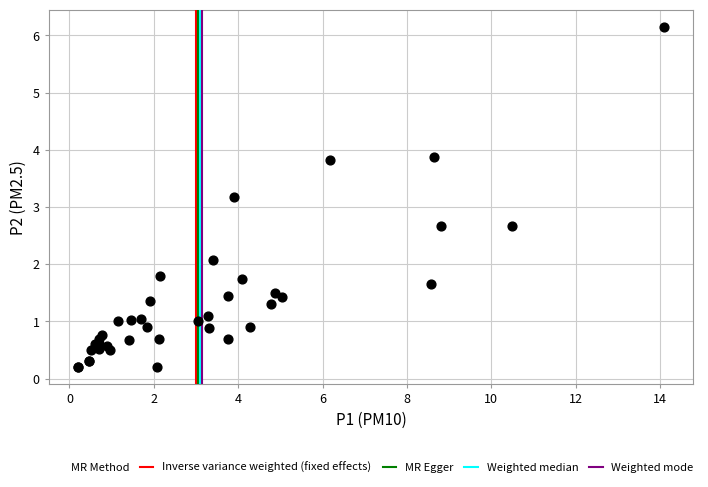

What Y value in the scatter plot is closest to 3?

3.2